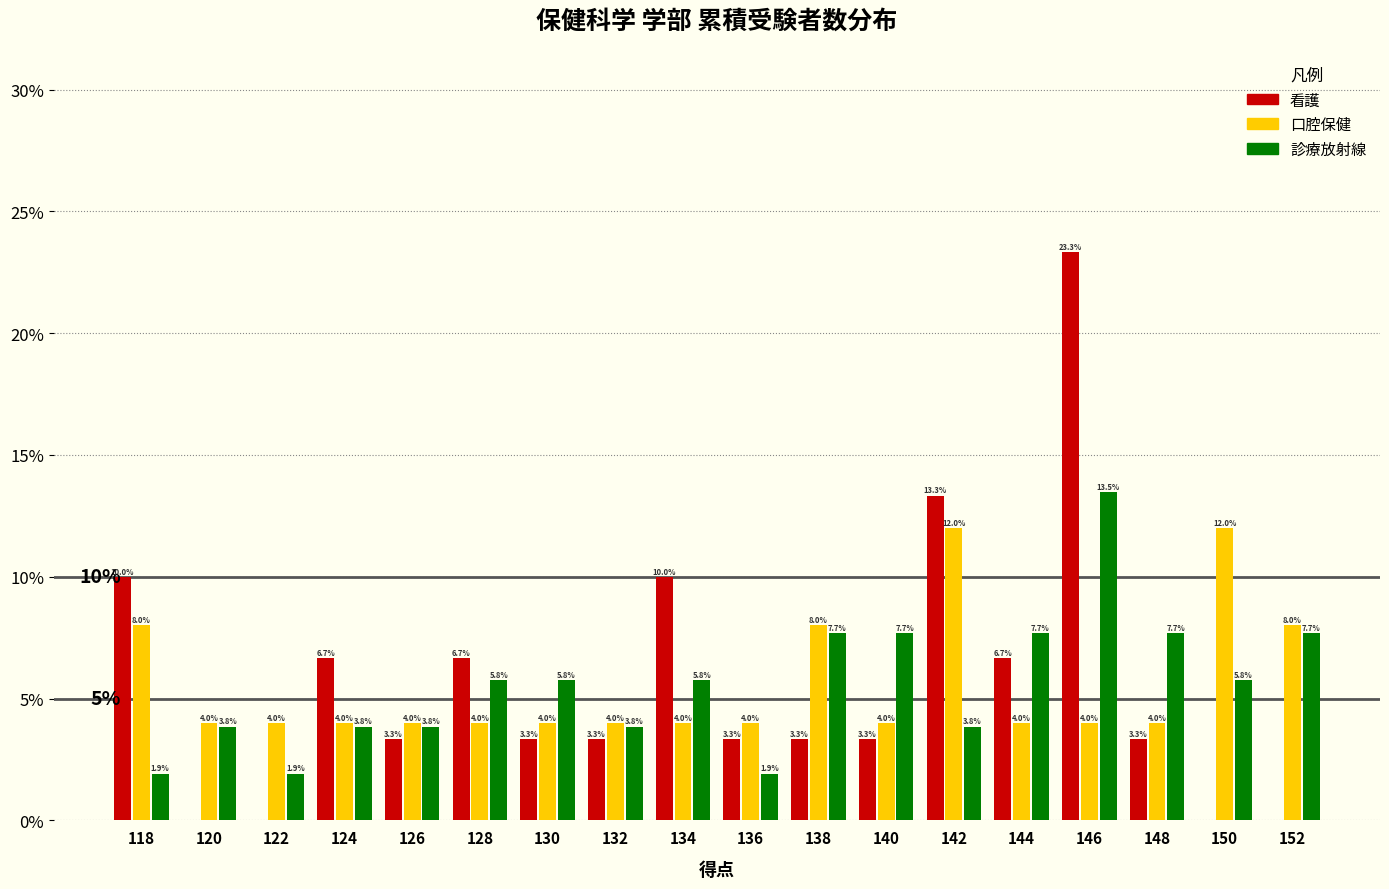

Reading left to right, list all the values displayed in this chart.

看護: 118=10.0	120=0.0	122=0.0	124=6.7	126=3.3	128=6.7	130=3.3	132=3.3	134=10.0	136=3.3	138=3.3	140=3.3	142=13.3	144=6.7	146=23.3	148=3.3	150=0.0	152=0.0
口腔保健: 118=8.0	120=4.0	122=4.0	124=4.0	126=4.0	128=4.0	130=4.0	132=4.0	134=4.0	136=4.0	138=8.0	140=4.0	142=12.0	144=4.0	146=4.0	148=4.0	150=12.0	152=8.0
診療放射線: 118=1.9	120=3.8	122=1.9	124=3.8	126=3.8	128=5.8	130=5.8	132=3.8	134=5.8	136=1.9	138=7.7	140=7.7	142=3.8	144=7.7	146=13.5	148=7.7	150=5.8	152=7.7